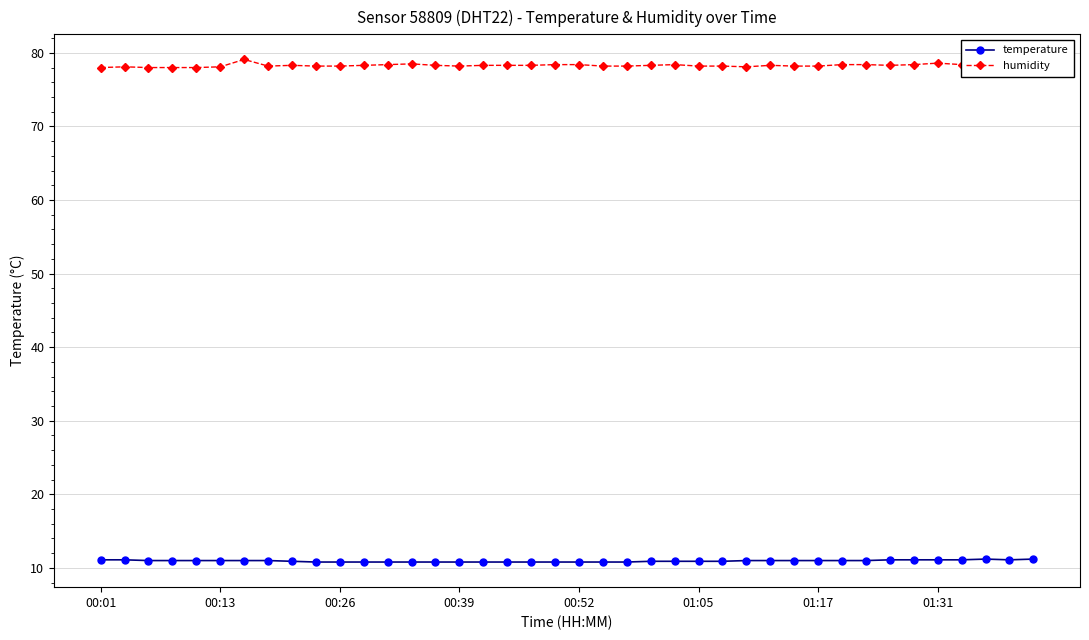

At how many categories does at least one series exceed 69?

40